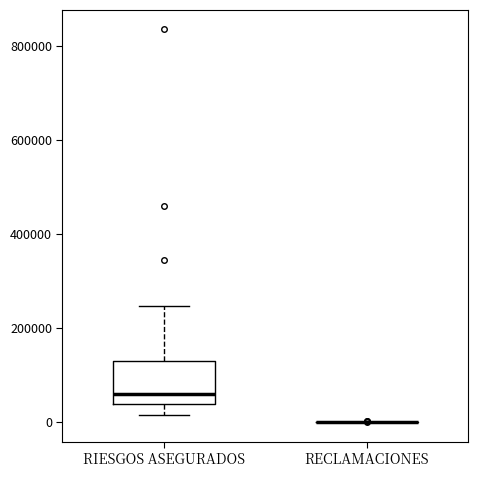

Reading left to right, read every box against the y-axis: the position of its median line, the range the box covers, and the ends of its whiskers. The values are not printed on the chart, so give them approximately, as read against the axis.

RIESGOS ASEGURADOS: median 60000, box 40000 to 140000, whiskers 20000 to 240000
RECLAMACIONES: box collapsed to a line at 0, whiskers 0 to 0